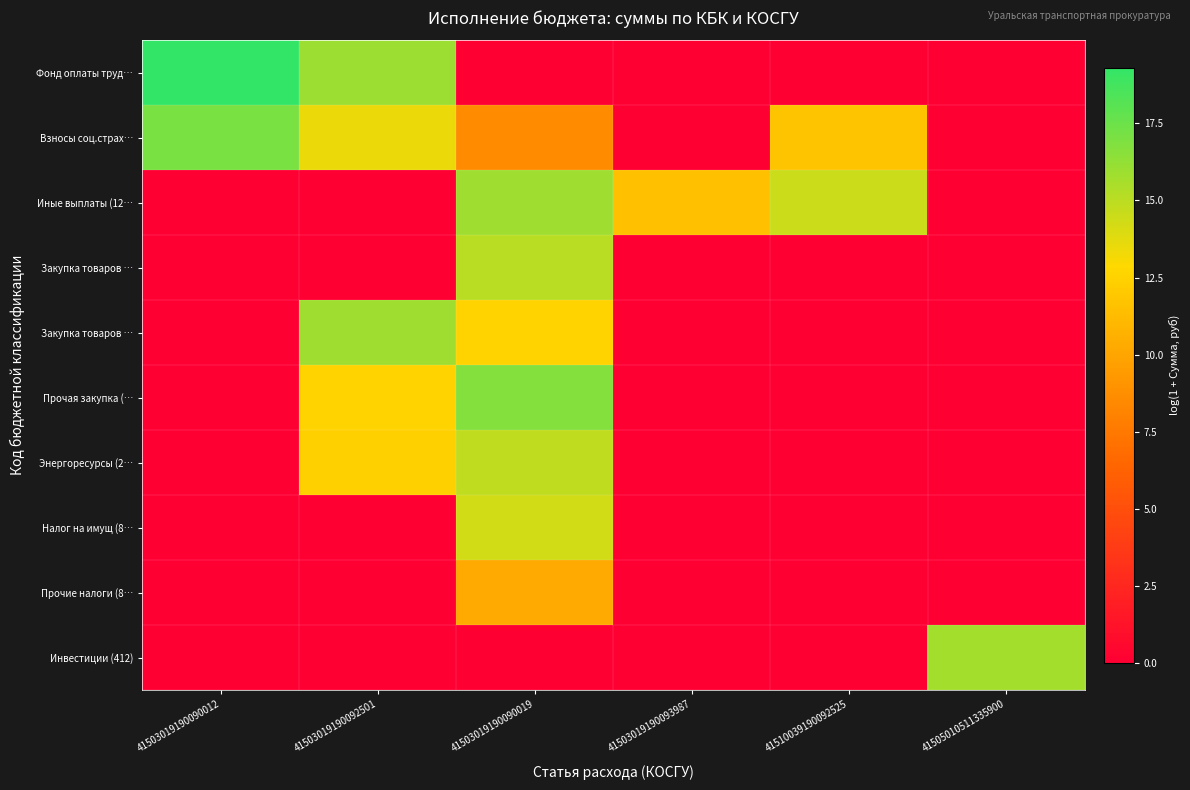

What is the difference between the highest and lowest values at 41510039190092525?

14.5